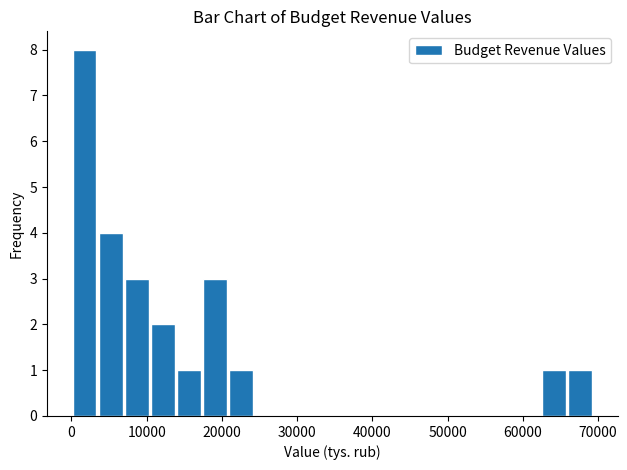

Around what value on the x-axis is the tallest bar? Give the approximate position of its centre, as read against the axis.

2000